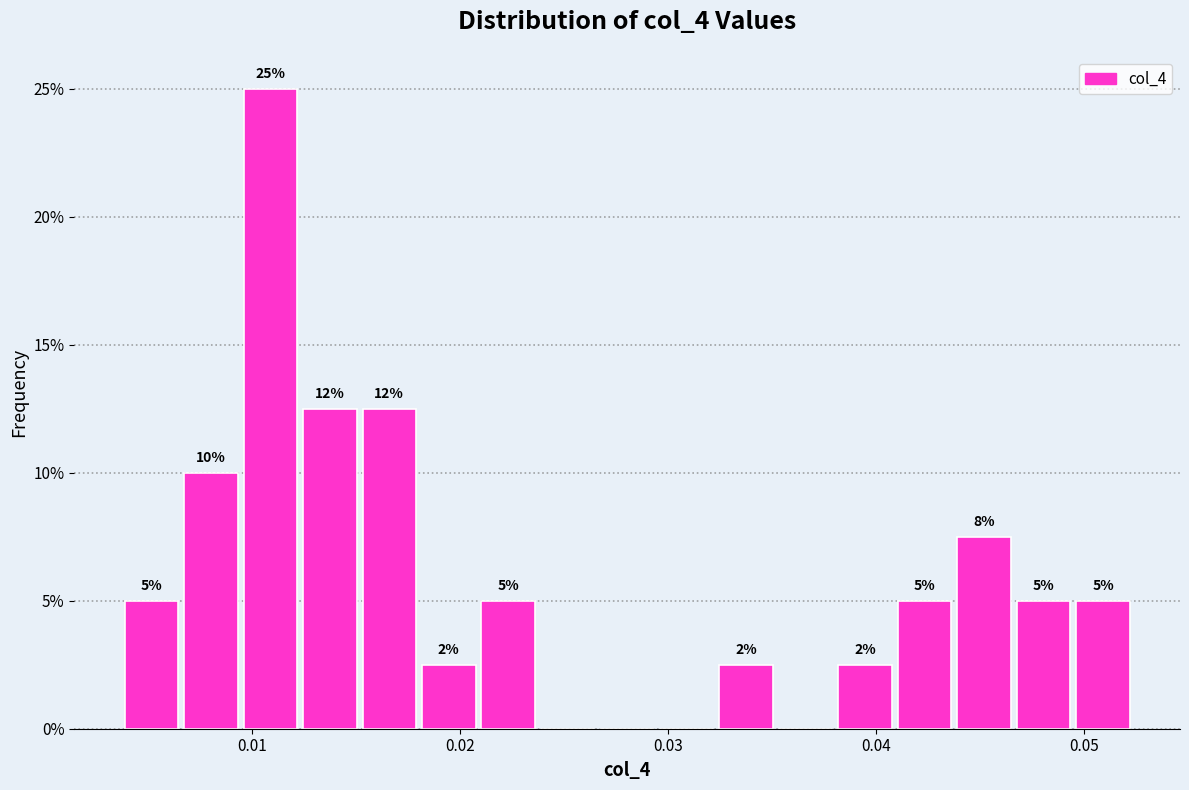

Around what value on the x-axis is the tallest bar? Give the approximate position of its centre, as read against the axis.

0.011